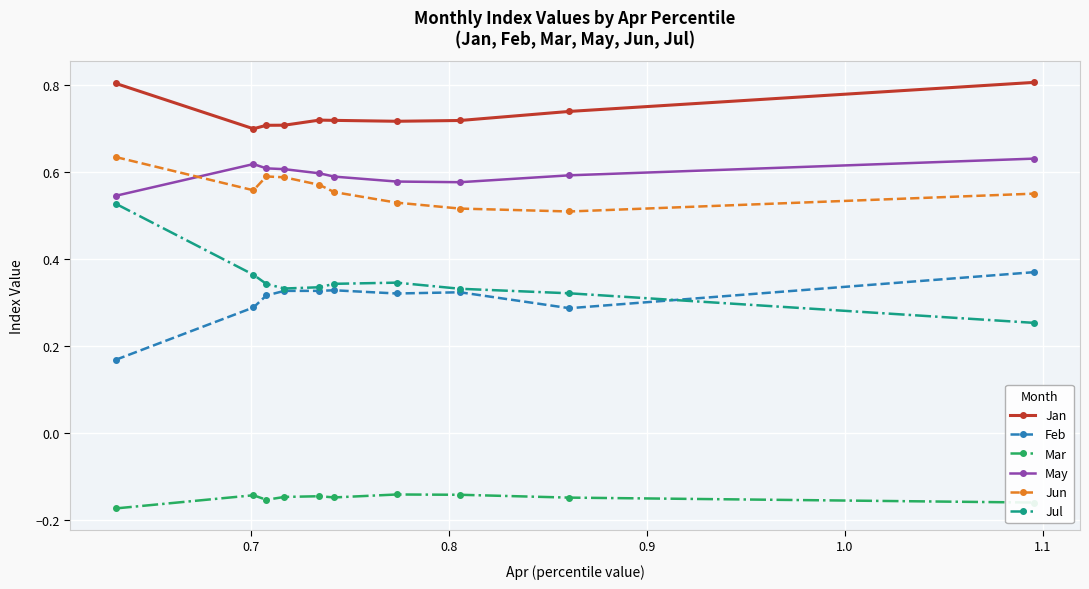

Count the May values in the range 0 to 1.

10